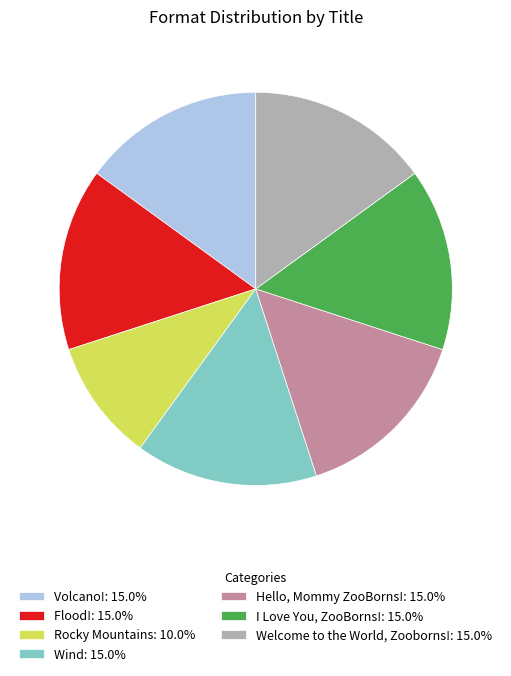

Does any single category account for the majority?

No